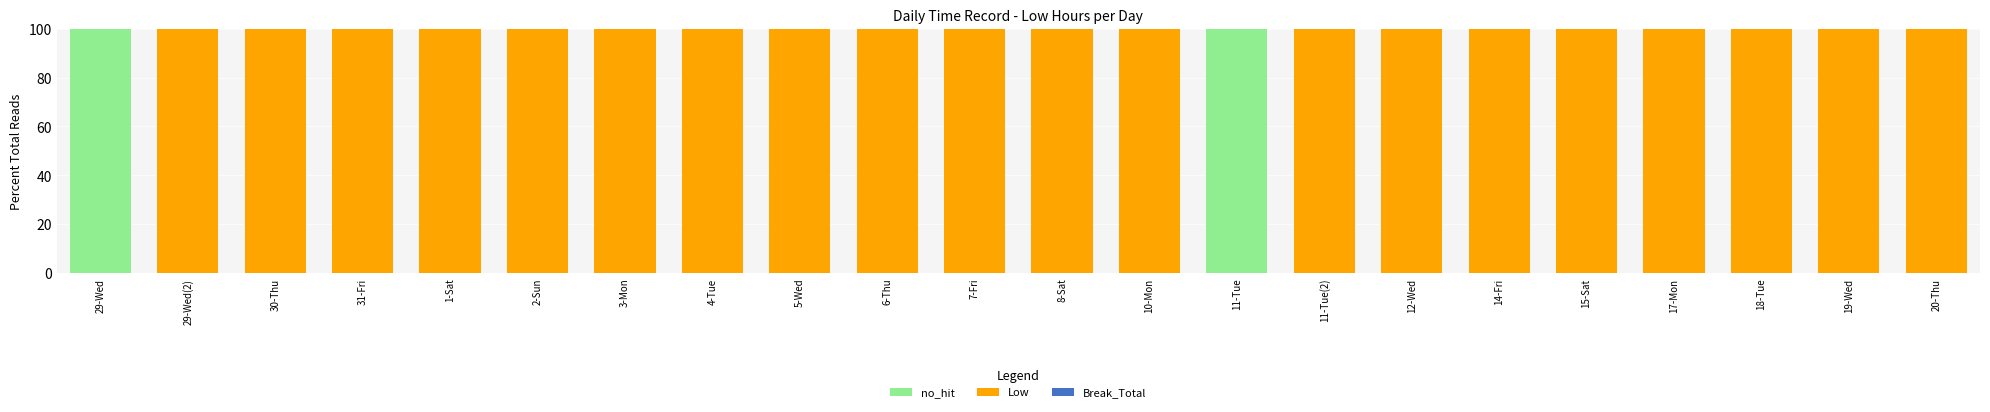

Is it true that no_hit equals 39 at 11-Tue(2)?

False